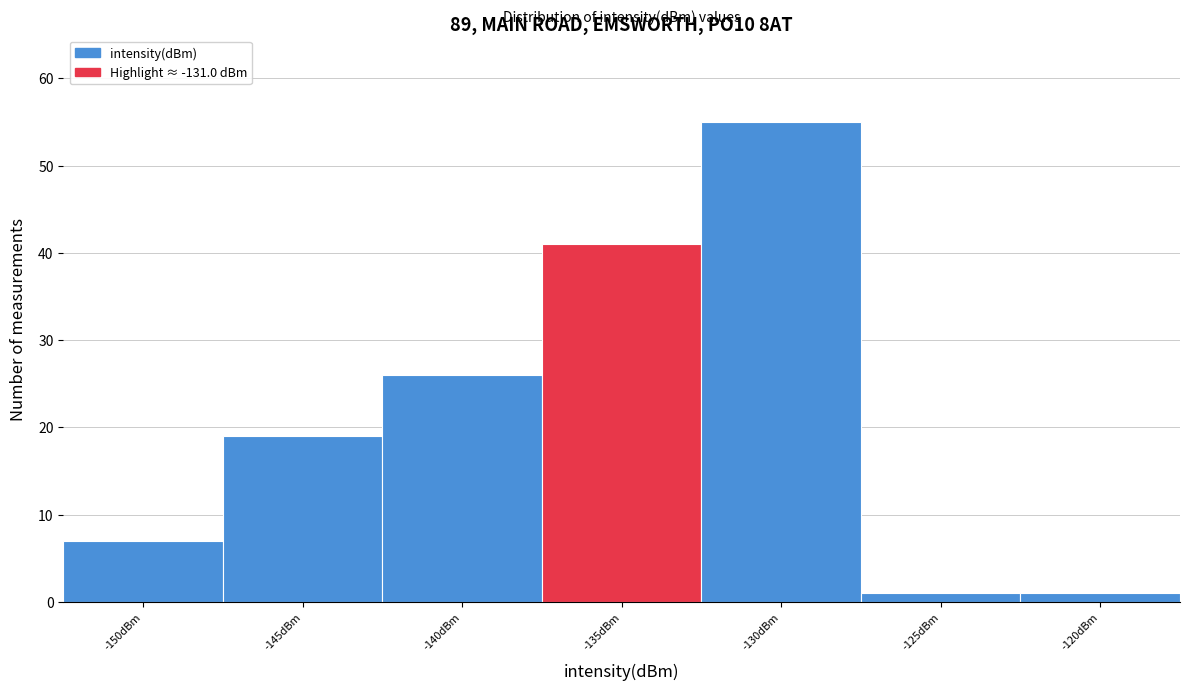

Reading left to right, extract all data points from this chart.

-150dBm=7	-145dBm=19	-140dBm=26	-135dBm=41	-130dBm=55	-125dBm=1	-120dBm=1